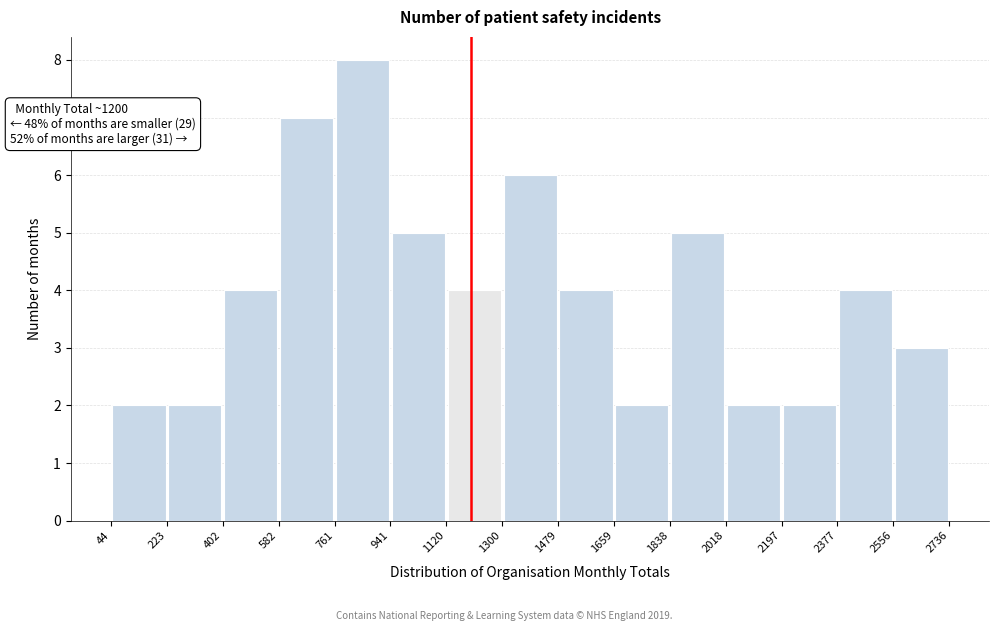

Over which range of the x-axis is the bar tallest?

761 to 941